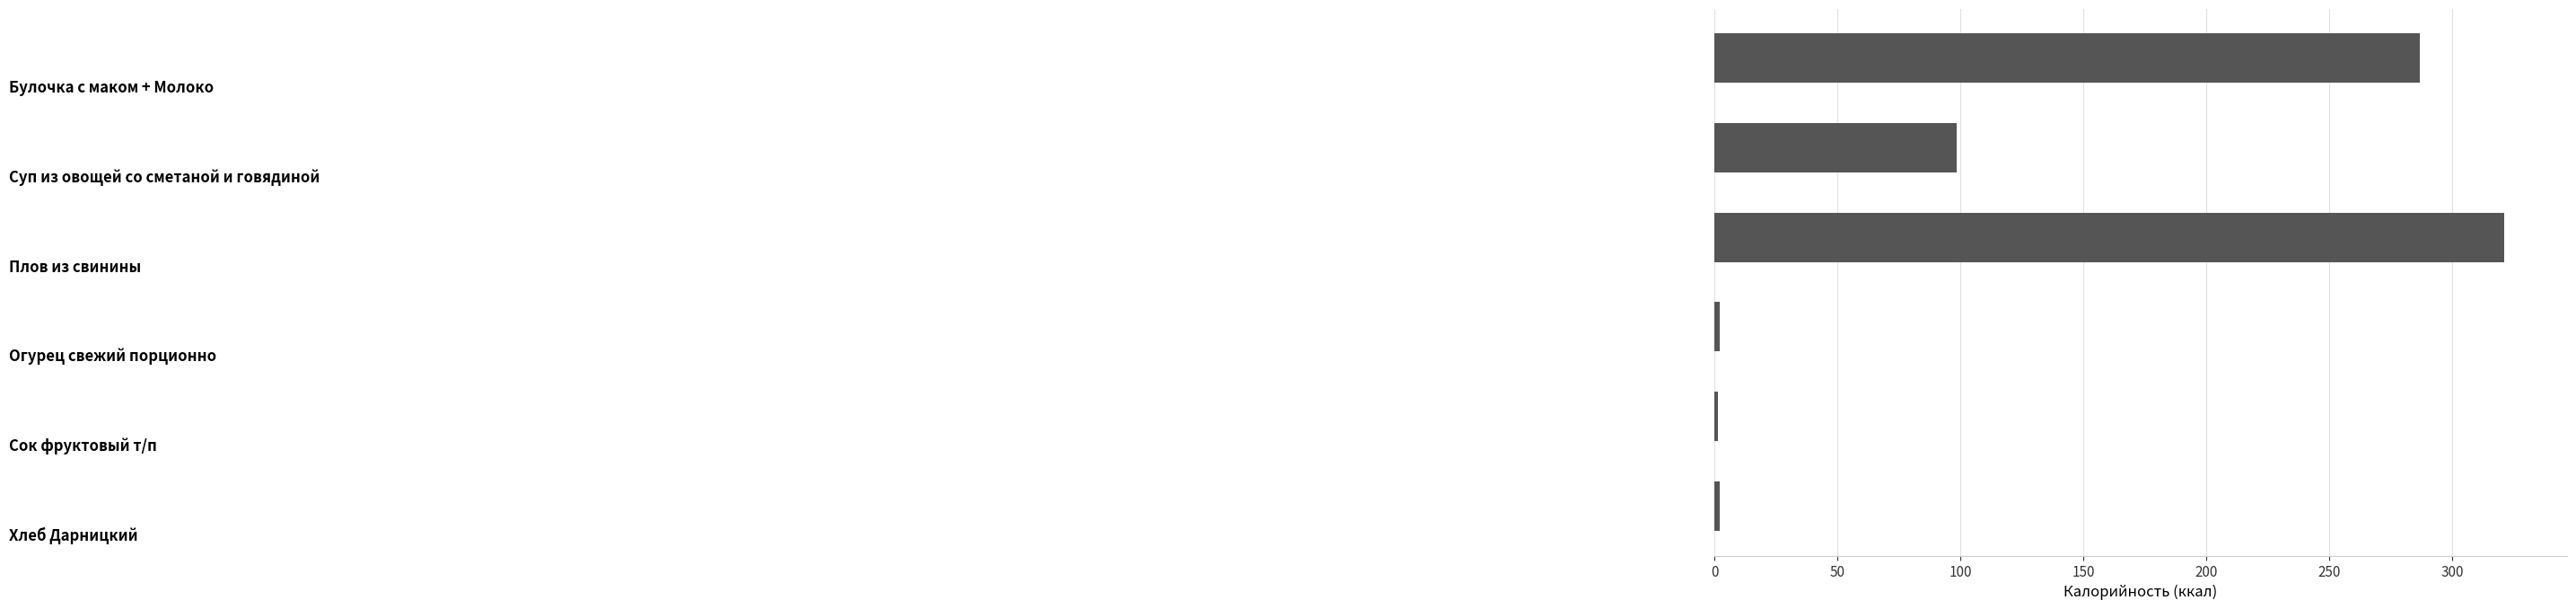

What is the difference between the maximum and second lowest values?

318.8